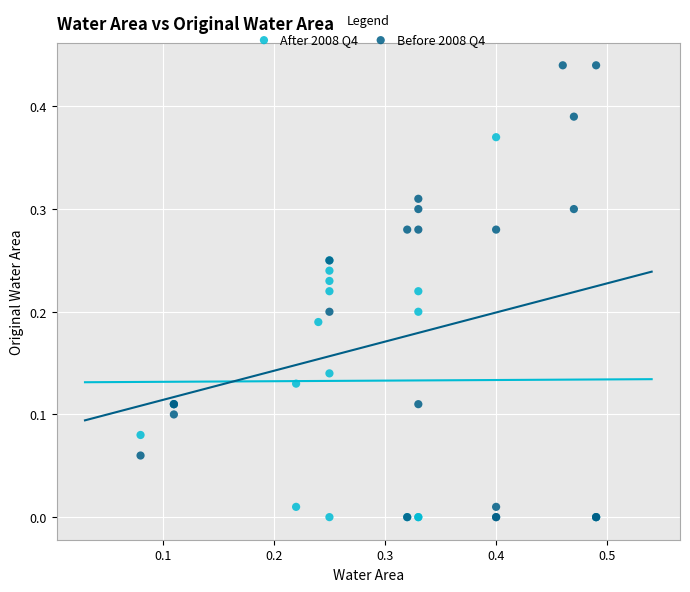

Which series has the largest Y range (max minus min)?

Before 2008 Q4